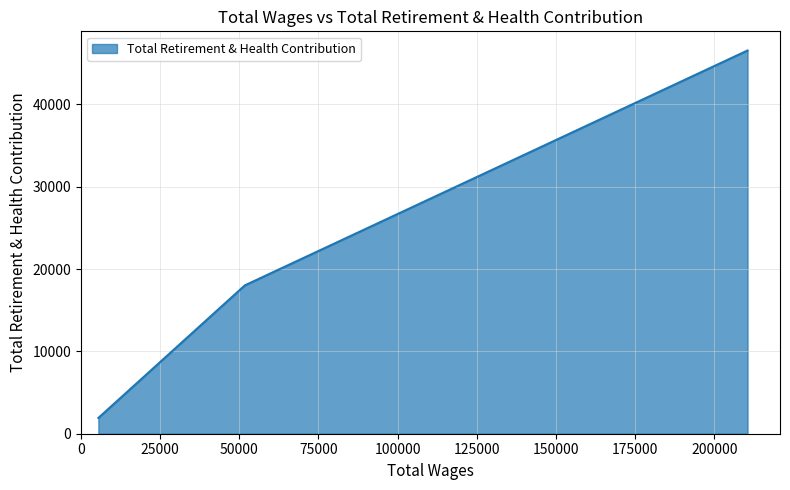

What is the smallest value displayed?

1917